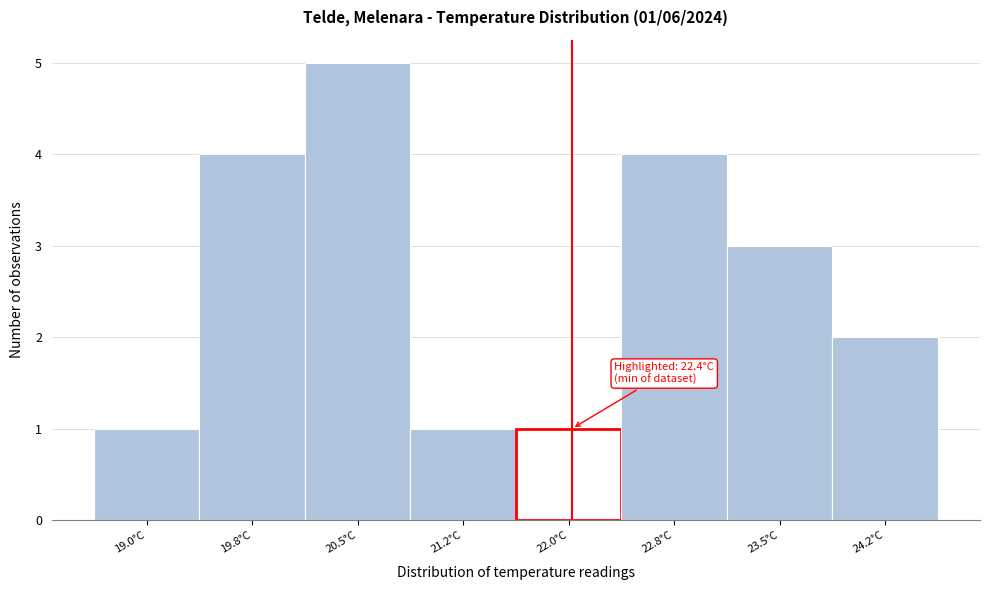

Reading right to left, list all the values displayed in this chart.

24.2°C=2	23.5°C=3	22.8°C=4	22.0°C=1	21.2°C=1	20.5°C=5	19.8°C=4	19.0°C=1